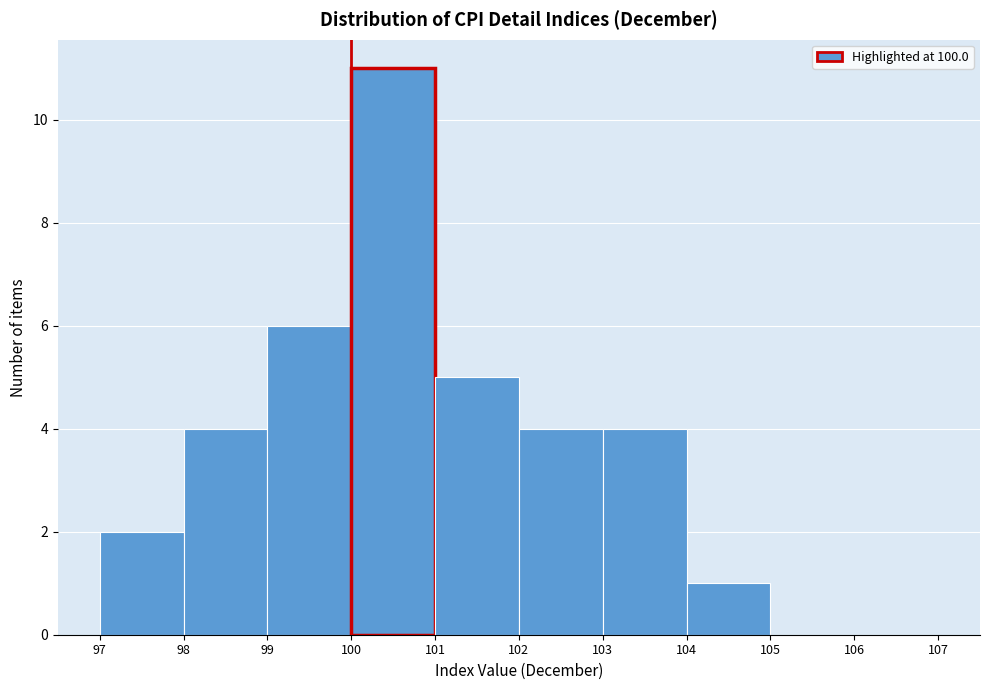

Reading left to right, list every bar in this chart as the range it spans on the x-axis followed by its height. The values are not printed on the chart, so give them approximately, as read against the axis.

97 to 98: 2
98 to 99: 4
99 to 100: 6
100 to 101: 11
101 to 102: 5
102 to 103: 4
103 to 104: 4
104 to 105: 1
105 to 106: 0
106 to 107: 0